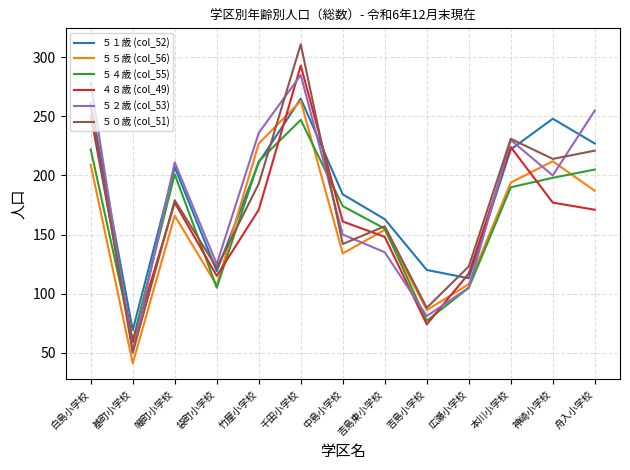

What position from the left is 吉島小学校?

9